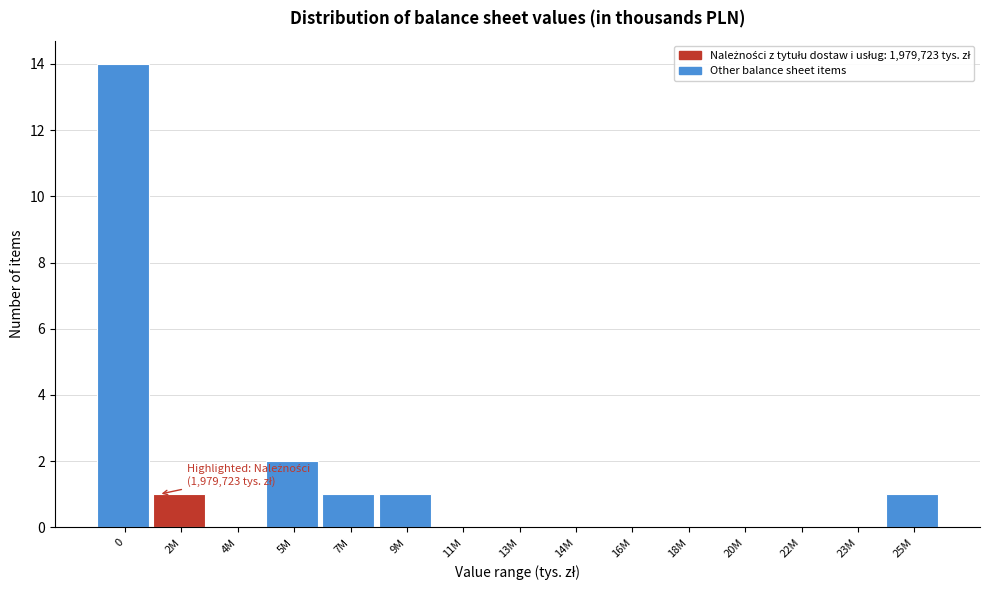

Reading left to right, extract all data points from this chart.

0=14	2M=1	4M=0	5M=2	7M=1	9M=1	11M=0	13M=0	14M=0	16M=0	18M=0	20M=0	22M=0	23M=0	25M=1